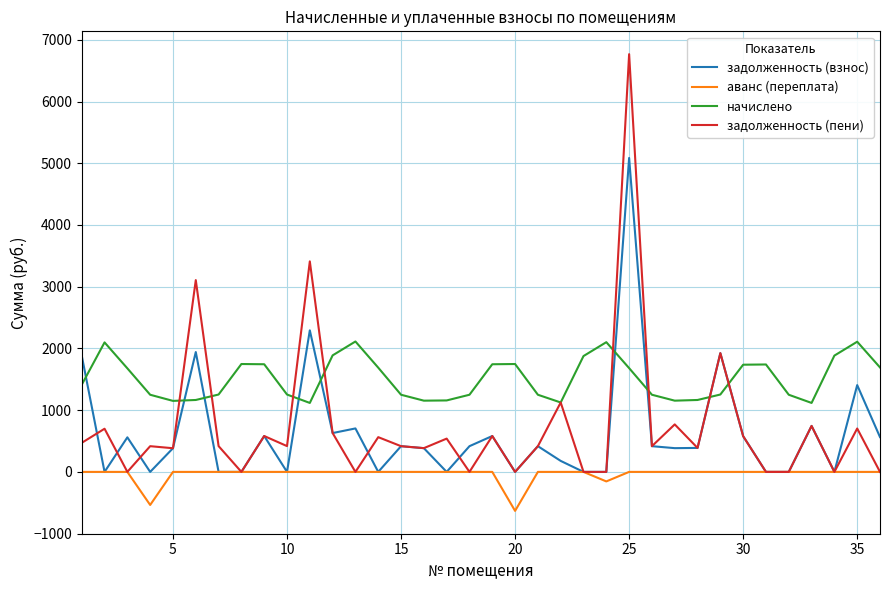

Which series has the largest total across all categories?

начислено